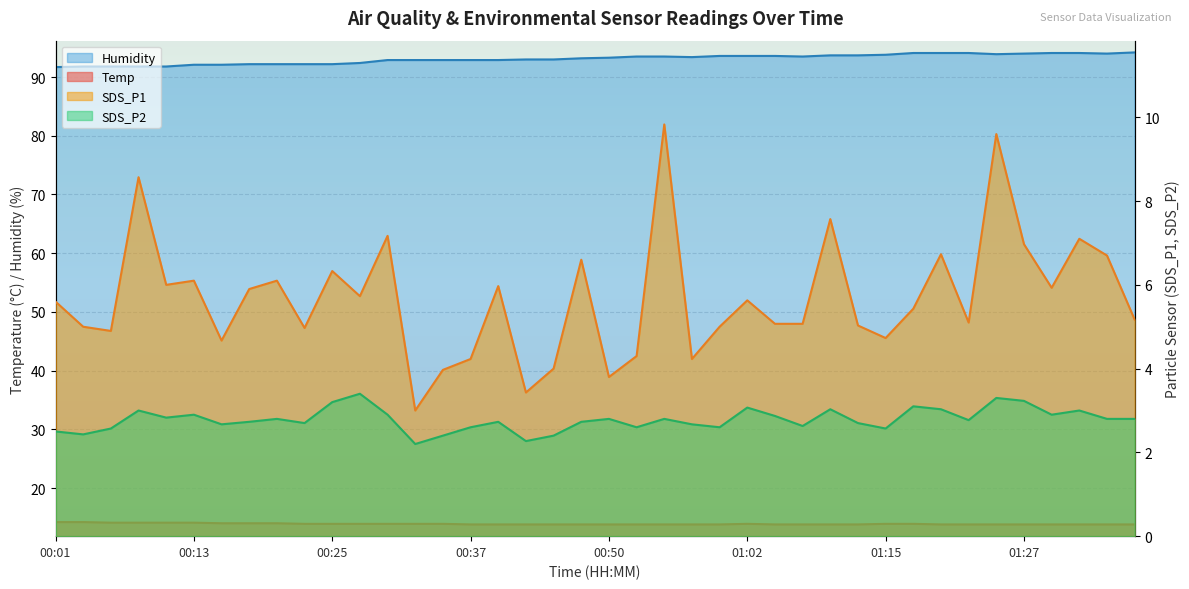

Is it true that SDS_P1 equals 8.7 at 01:22?

False